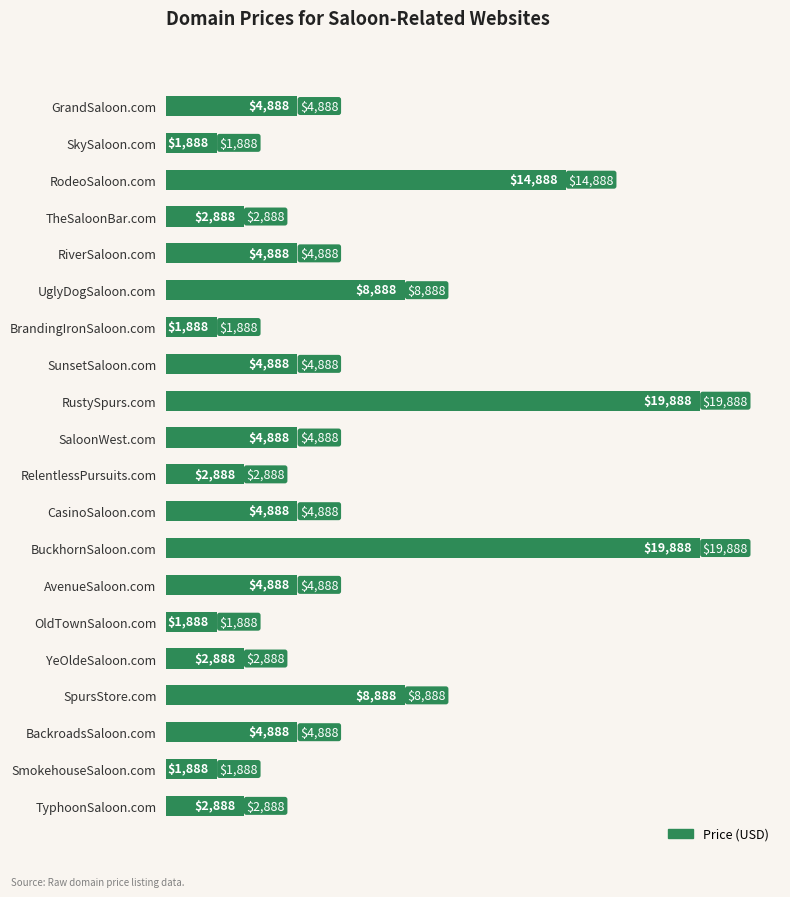

Reading top to bottom, transcribe all the data shown in this chart.

4888	1888	14888	2888	4888	8888	1888	4888	19888	4888	2888	4888	19888	4888	1888	2888	8888	4888	1888	2888